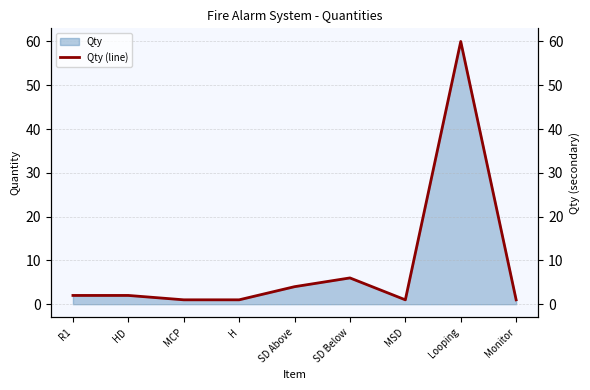

The value at R1 is 1. True or false?

False